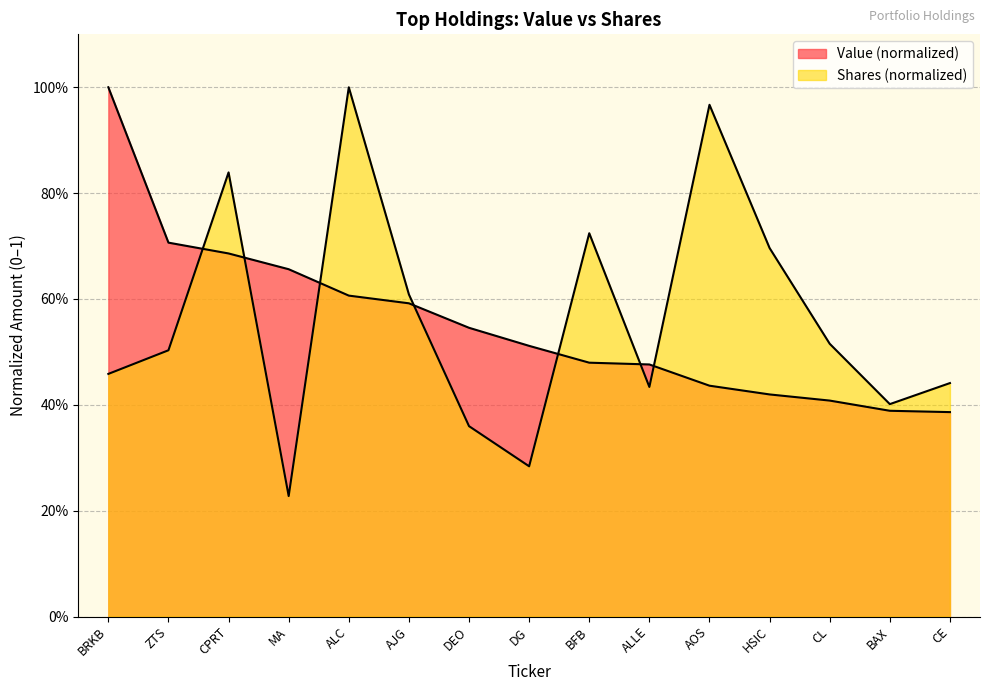

Is it true that Value equals 0.4 at BAX?

True